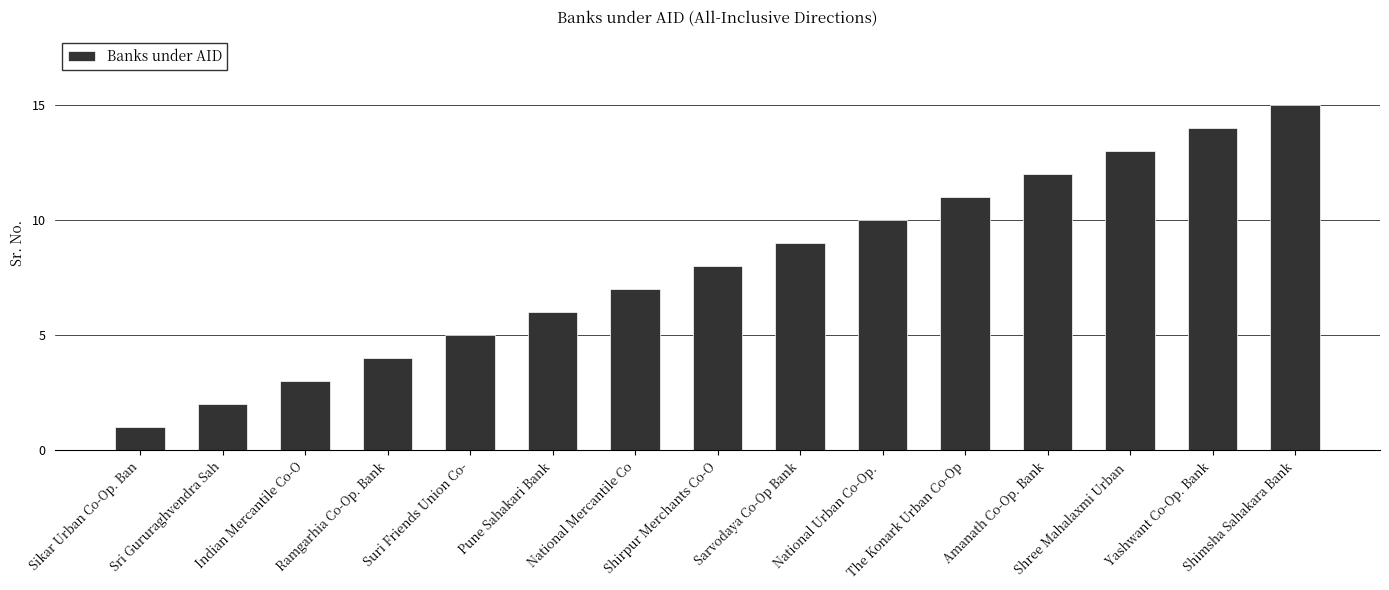

At which category does the chart reach its minimum across all series?

Sikar Urban Co-Op. Ban